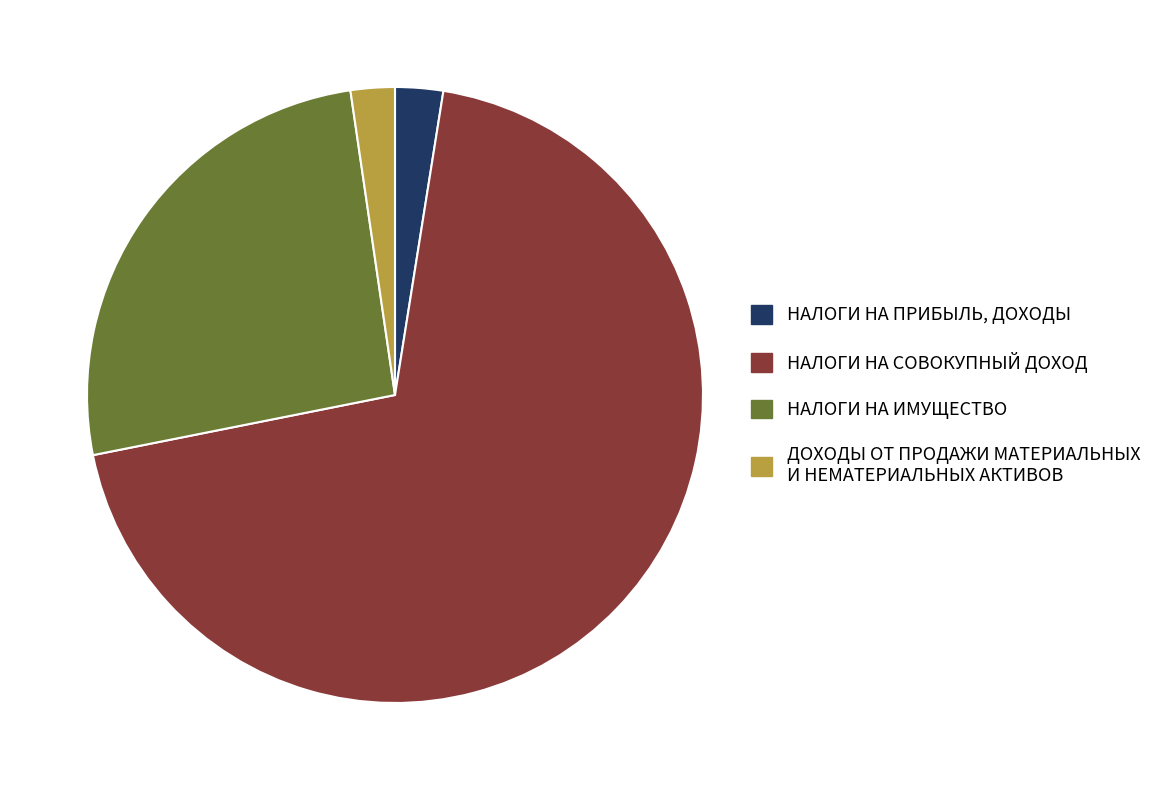

Which category has the biggest portion of the pie?

НАЛОГИ НА СОВОКУПНЫЙ ДОХОД